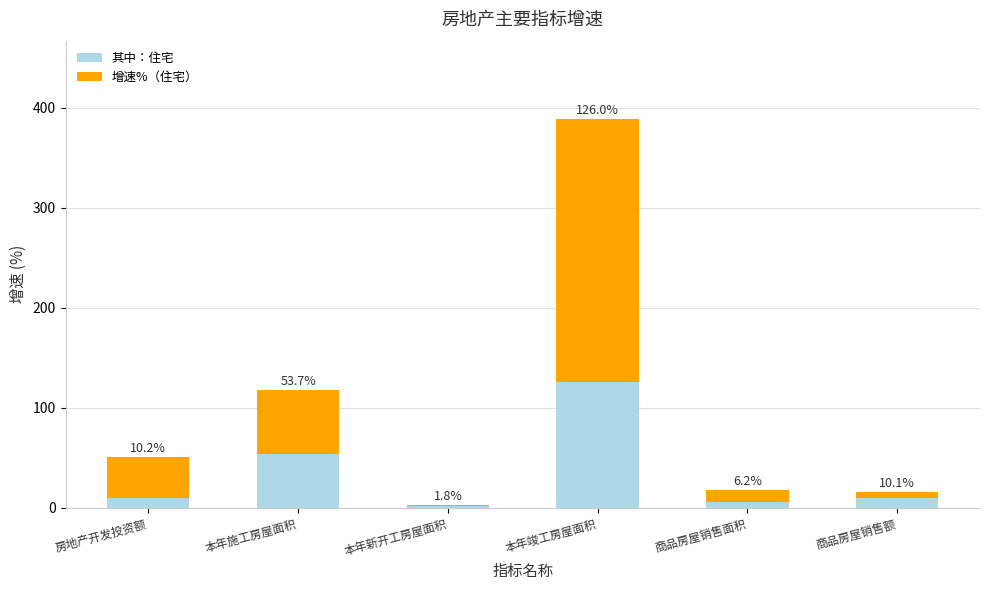

Where is 其中：住宅 nearest to the value 63?

本年施工房屋面积